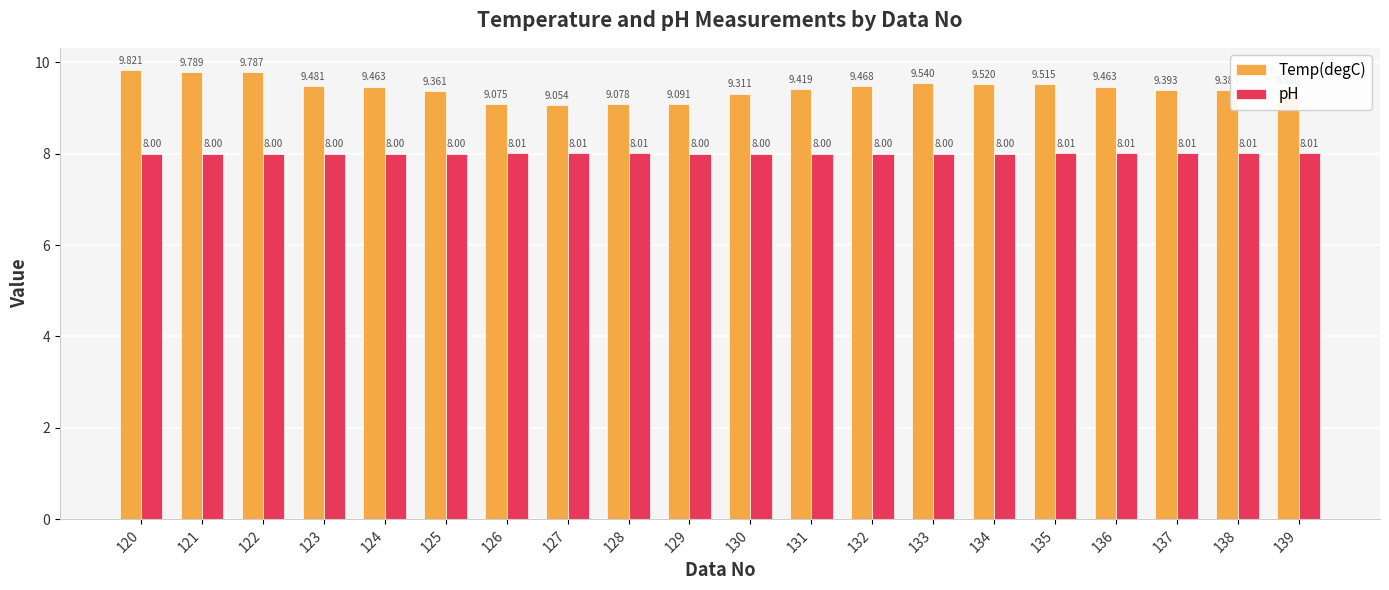

The value of Temp(degC) at 123 is 5.0. True or false?

False